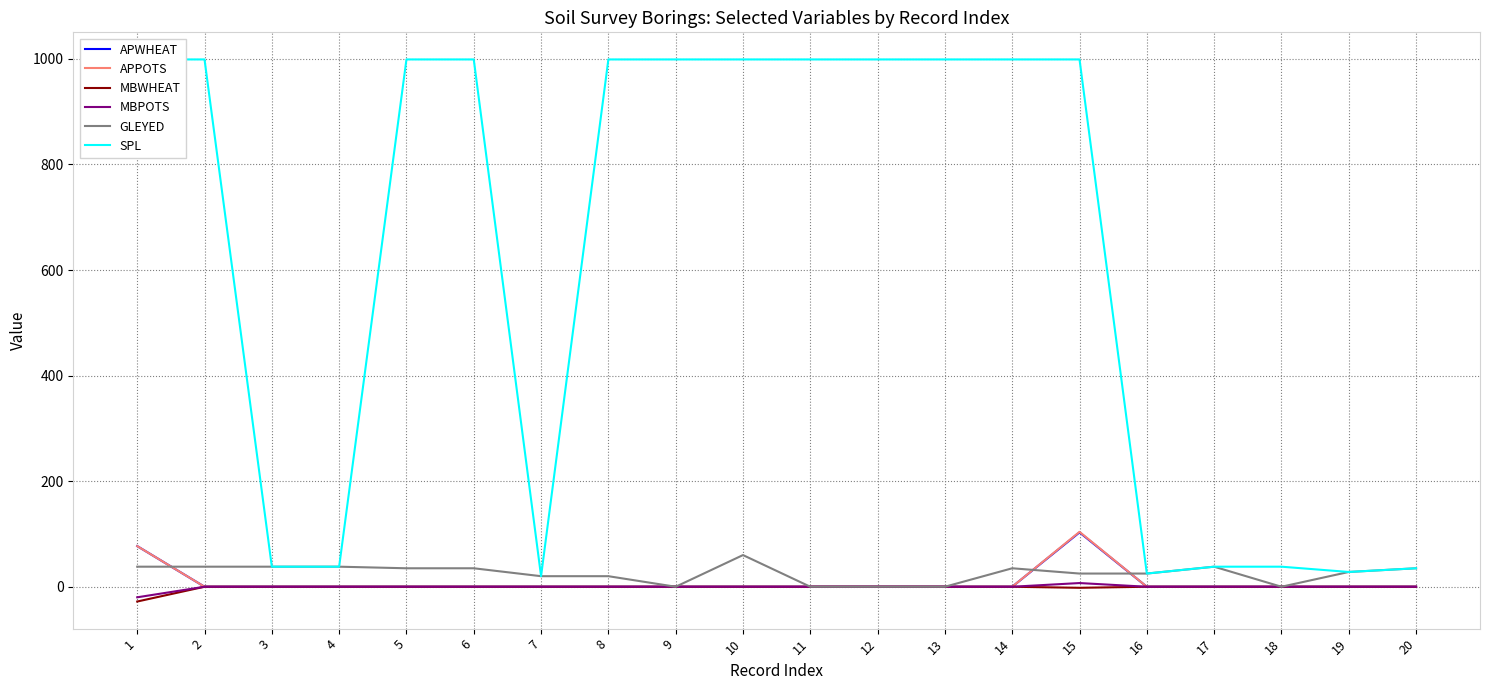

At 4, list the series in order from largest to smallest.

GLEYED, SPL, APWHEAT, APPOTS, MBWHEAT, MBPOTS